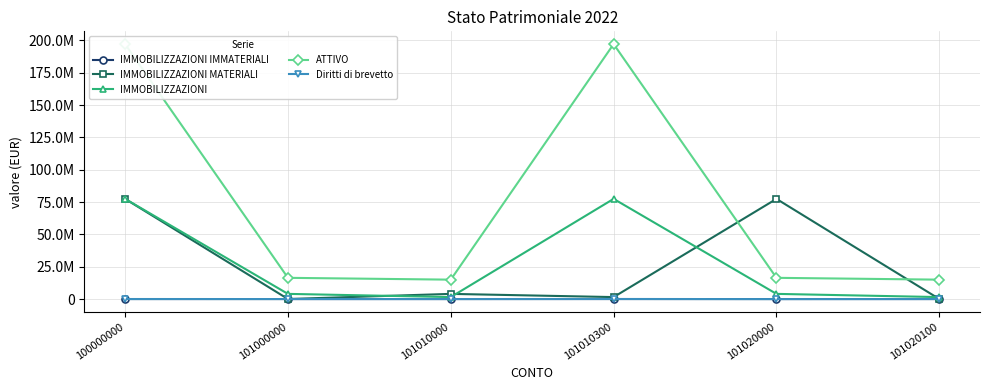

Reading left to right, extract all data points from this chart.

IMMOBILIZZAZIONI IMMATERIALI: 12257.2	0.0	0.0	12257.2	0.0	0.0
IMMOBILIZZAZIONI MATERIALI: 77460348.4	35159.3	4000000.0	1517139.5	77460348.4	35159.3
IMMOBILIZZAZIONI: 77472605.6	4000000.0	1517139.5	77472605.6	4000000.0	1517139.5
ATTIVO: 197165315.9	16409037.2	15000574.5	197165315.9	16409037.2	15000574.5
Diritti di brevetto: 12257.2	4425.3	-1580.1	40000.0	-30588.0	12257.2